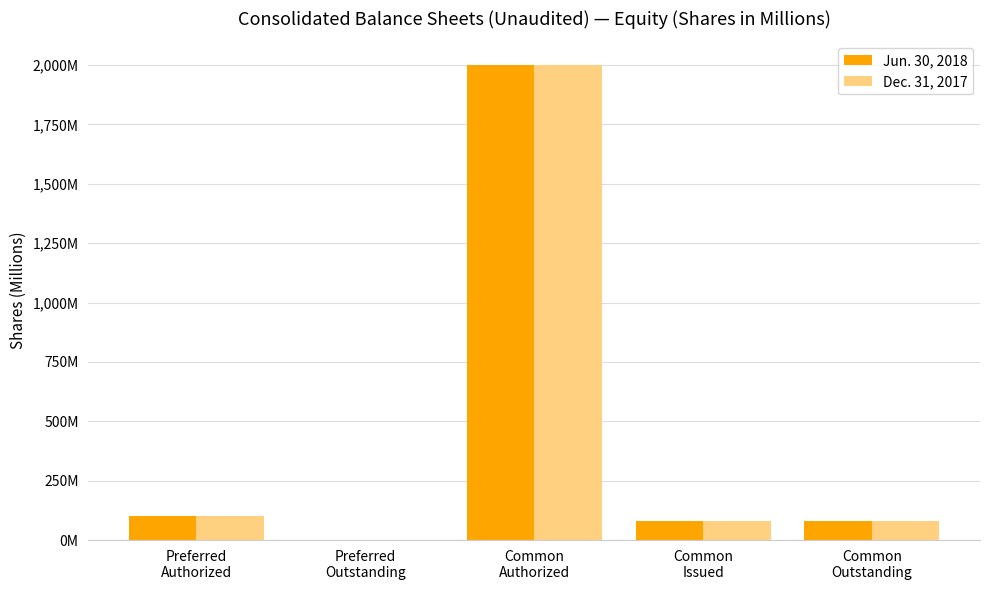

True or false: Jun. 30, 2018 has a value of -1326.7 at Preferred
Outstanding.

False